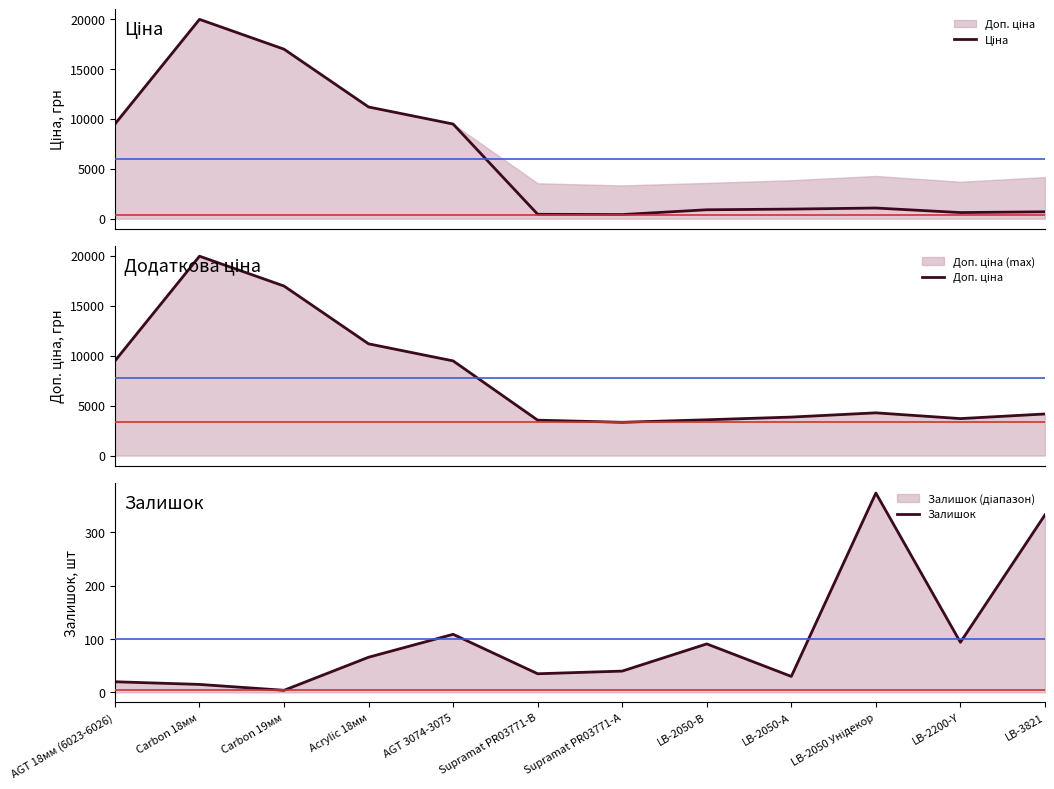

True or false: Залишок and Доп. ціна intersect in this chart.

False